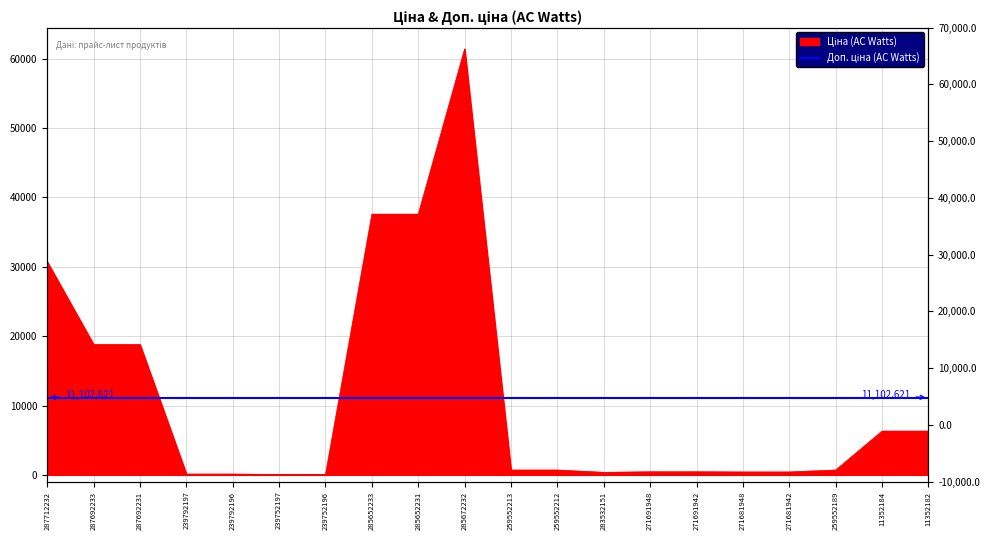

Rank the categories by value from lowest to highest.

239752197, 239752196, 239792197, 239792196, 283532151, 271681948, 271681942, 271691948, 271691942, 259552213, 259552212, 259552189, 11352184, 11352182, 287692233, 287692231, 287712232, 285652233, 285652231, 285672232